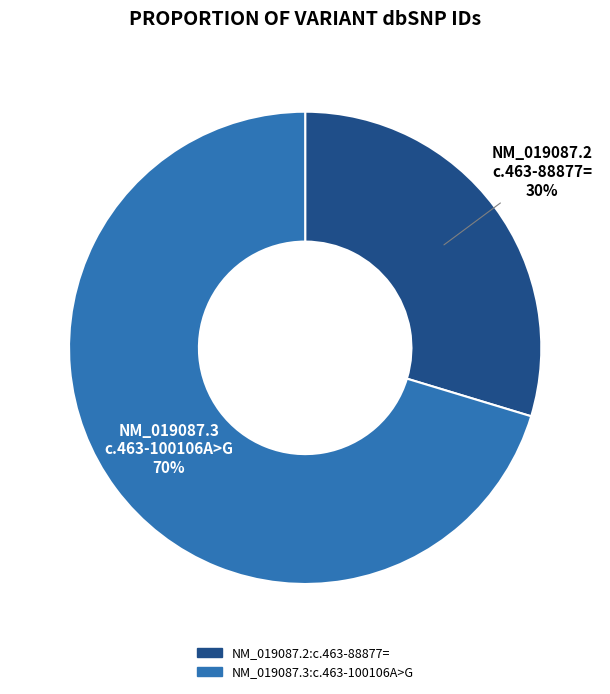

Count the number of slices in the pie.

2